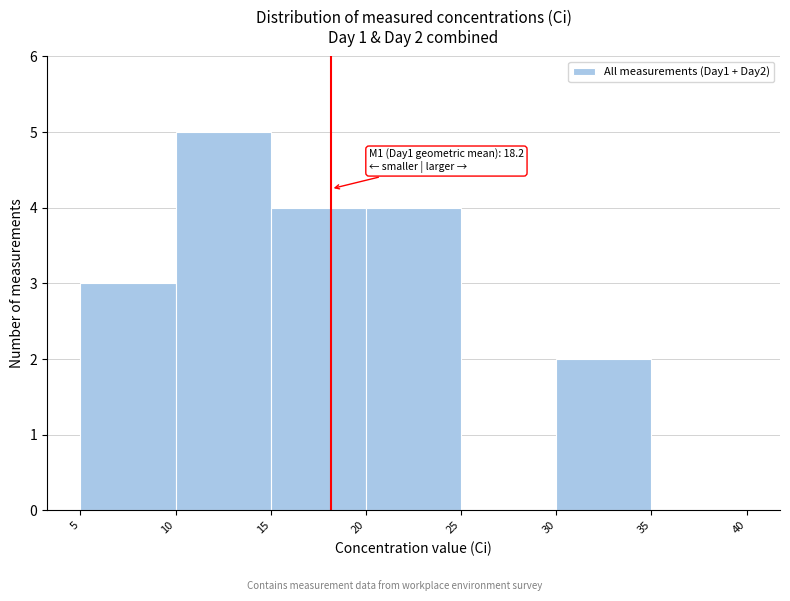

Which range on the x-axis has the tallest bar?

10 to 15